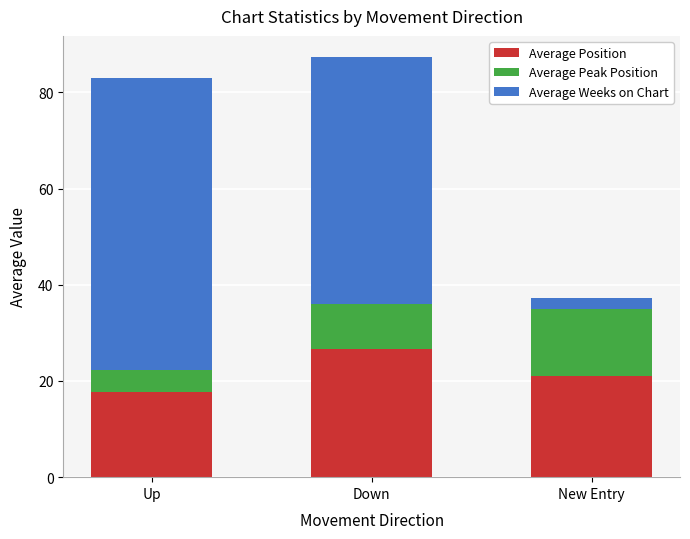

What is the total value across all series at Up?

83.0